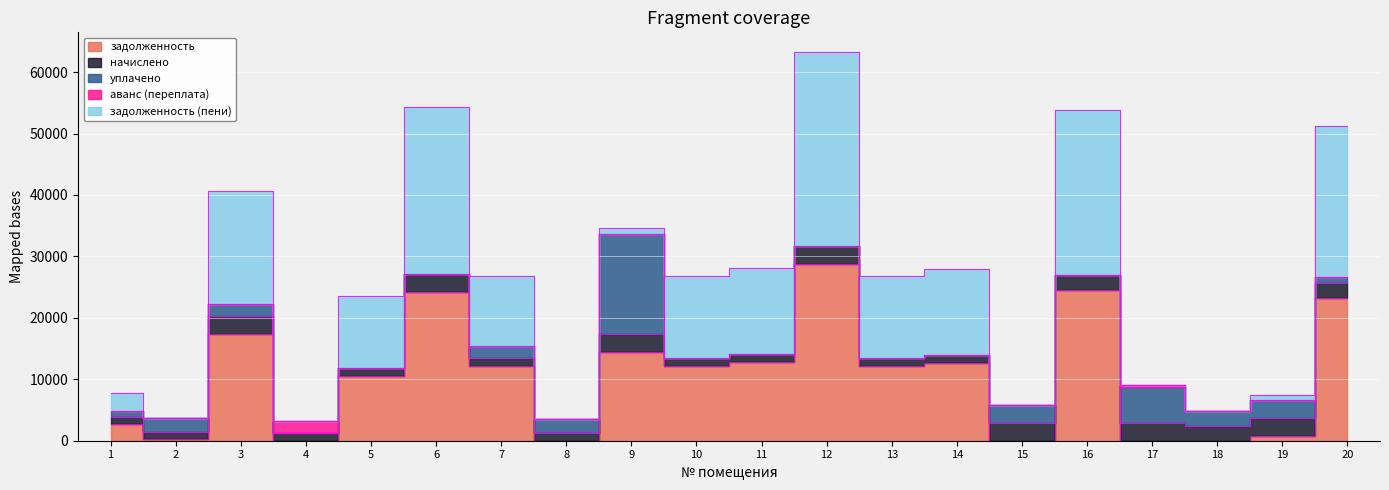

Which has a higher value, 8 or 13?

13